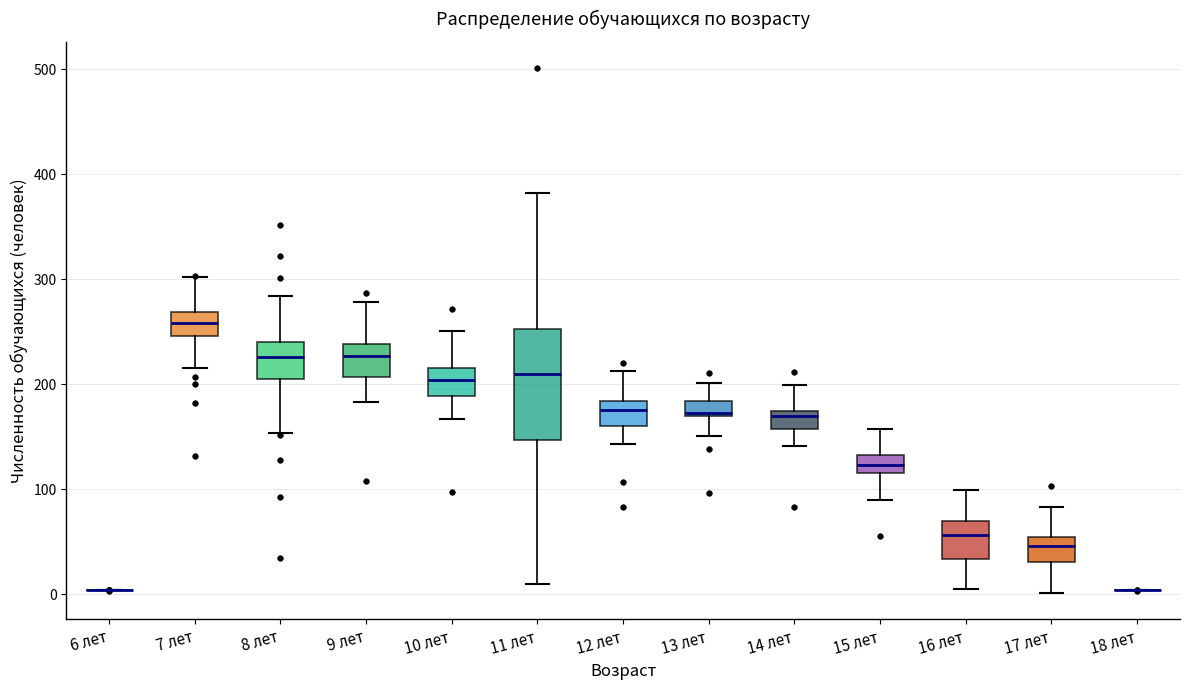

Reading left to right, read every box against the y-axis: the position of its median line, the range the box covers, and the ends of its whiskers. The values are not printed on the chart, so give them approximately, as read against the axis.

6 лет: box collapsed to a line at 0, whiskers 0 to 0
7 лет: median 260, box 250 to 270, whiskers 220 to 300
8 лет: median 230, box 210 to 240, whiskers 150 to 280
9 лет: median 230, box 210 to 240, whiskers 180 to 280
10 лет: median 200, box 190 to 210, whiskers 170 to 250
11 лет: median 210, box 150 to 250, whiskers 10 to 380
12 лет: median 180 (inside the box), box 160 to 180, whiskers 140 to 210
13 лет: median 170 (just above the box's lower edge), box 170 to 180, whiskers 150 to 200
14 лет: median 170 (just below the box's upper edge), box 160 to 170, whiskers 140 to 200
15 лет: median 120 (inside the box), box 120 to 130, whiskers 90 to 160
16 лет: median 60, box 30 to 70, whiskers 10 to 100
17 лет: median 50 (just below the box's upper edge), box 30 to 50, whiskers 0 to 80
18 лет: box collapsed to a line at 0, whiskers 0 to 0